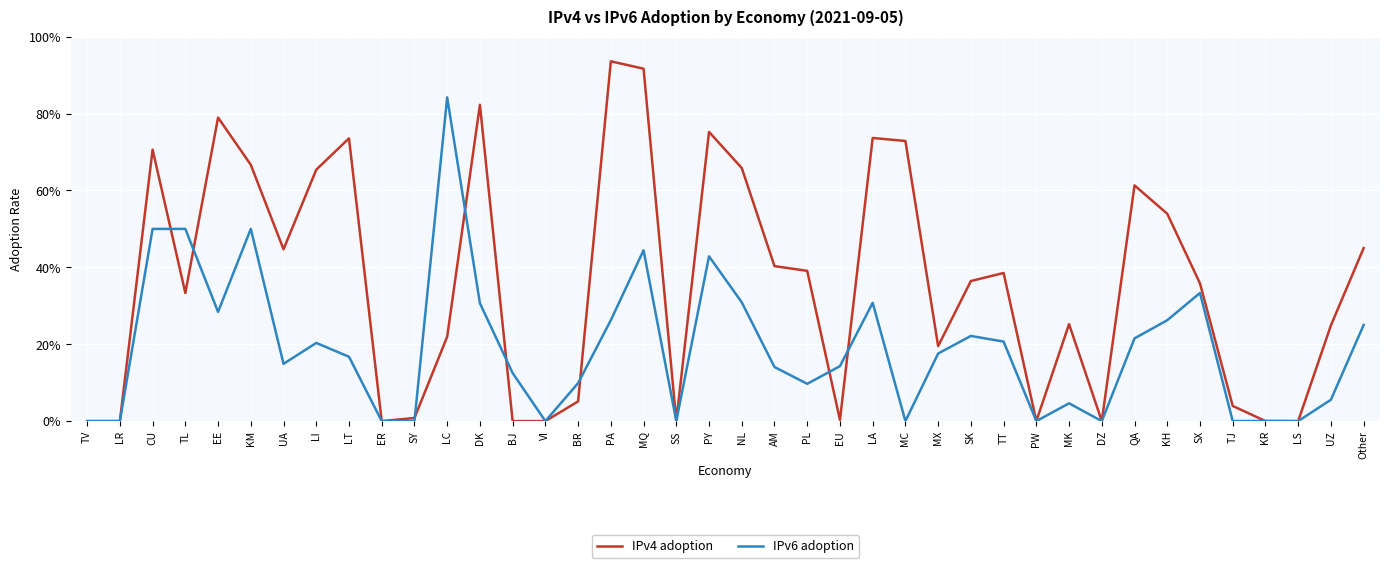

Is this an area chart (filled region under the line)?

No